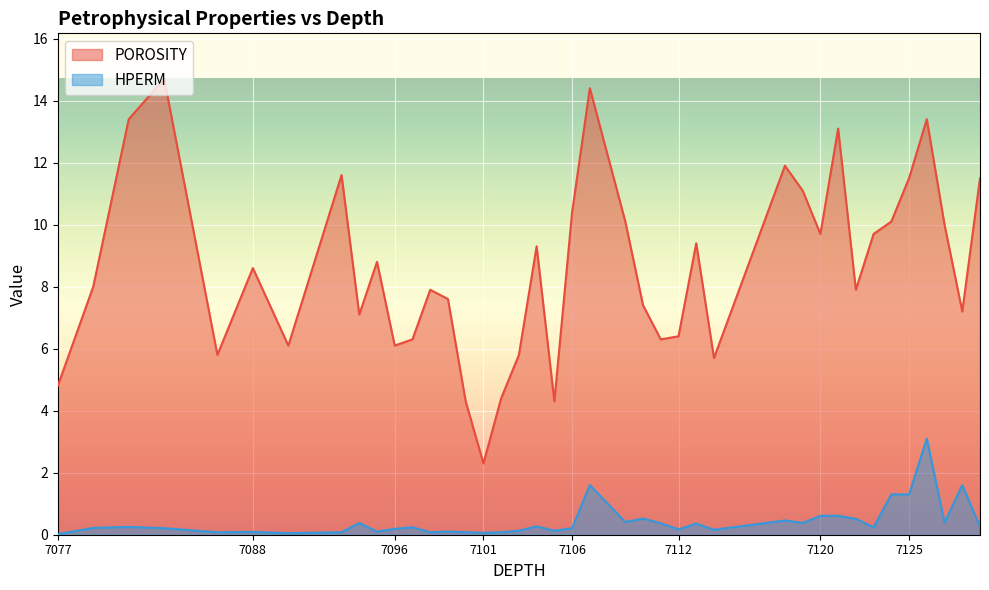

What is the average value of the POROSITY series?

8.6